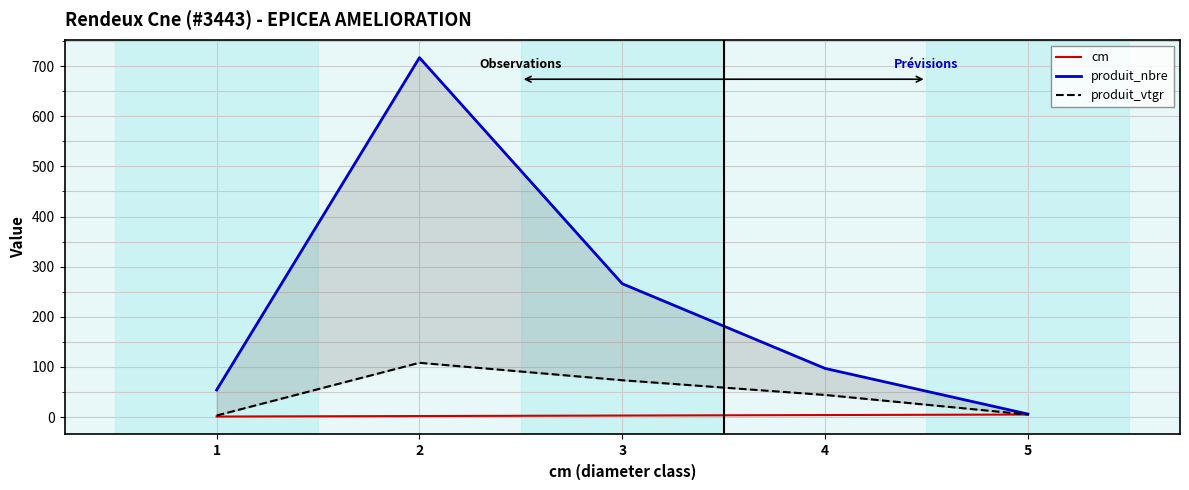

Which series has the largest total across all categories?

produit_nbre